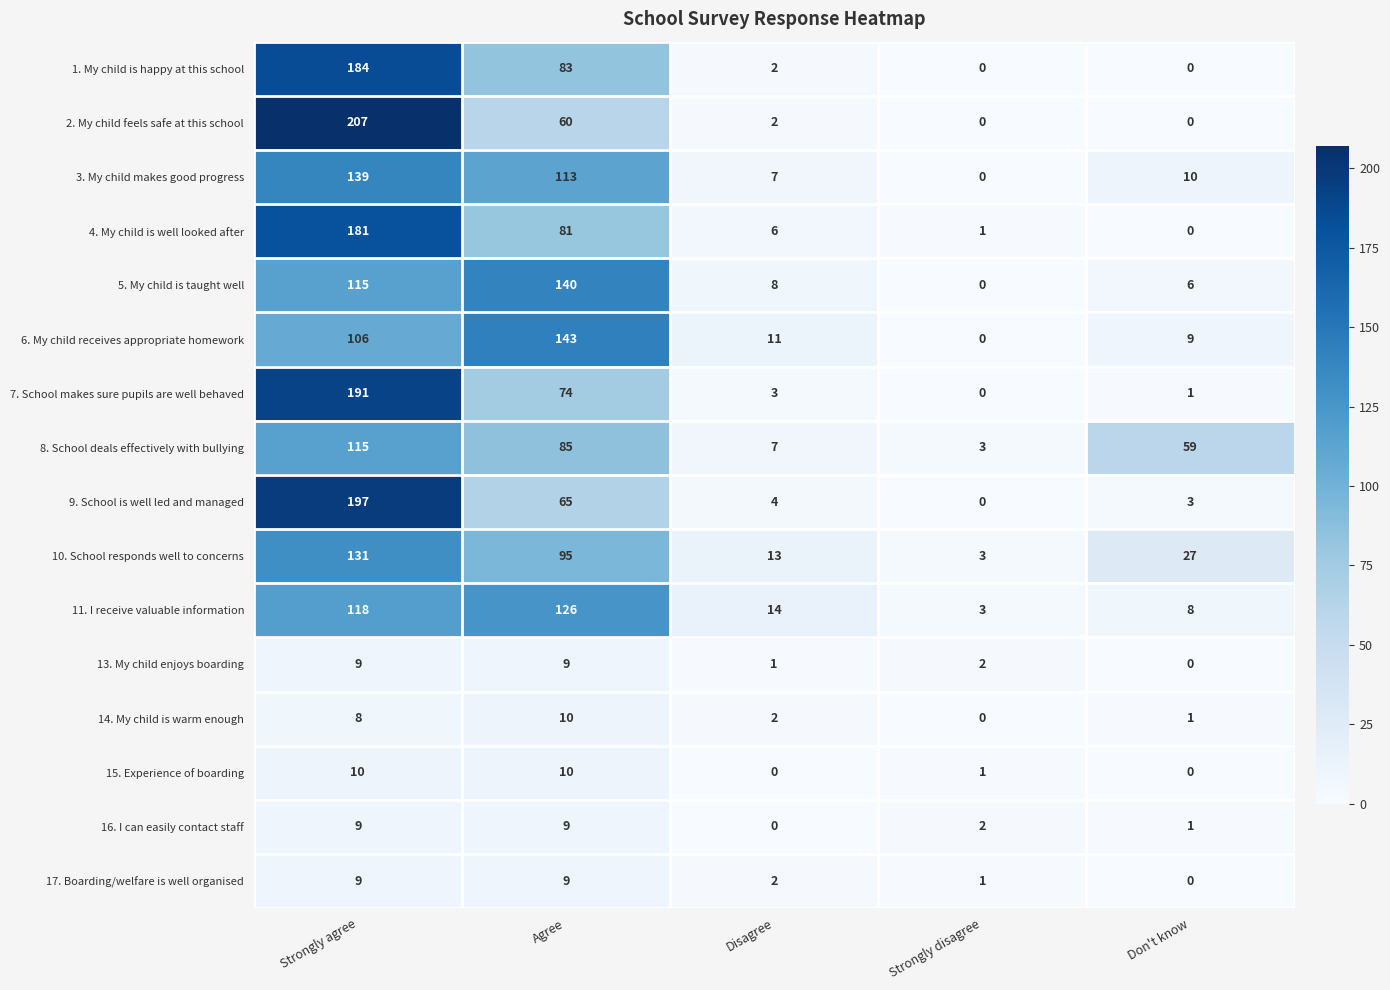

At which label does 1. My child is happy at this school reach its peak?

Strongly agree